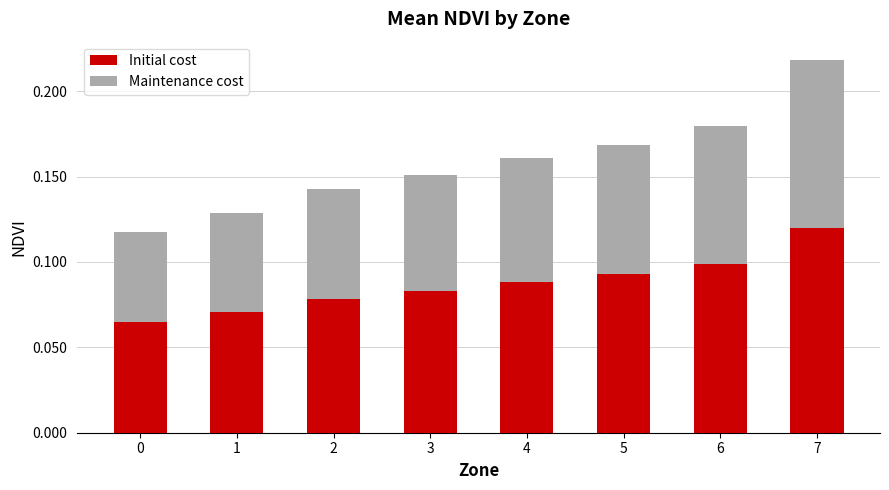

At which category is the sum across all series the highest?

7